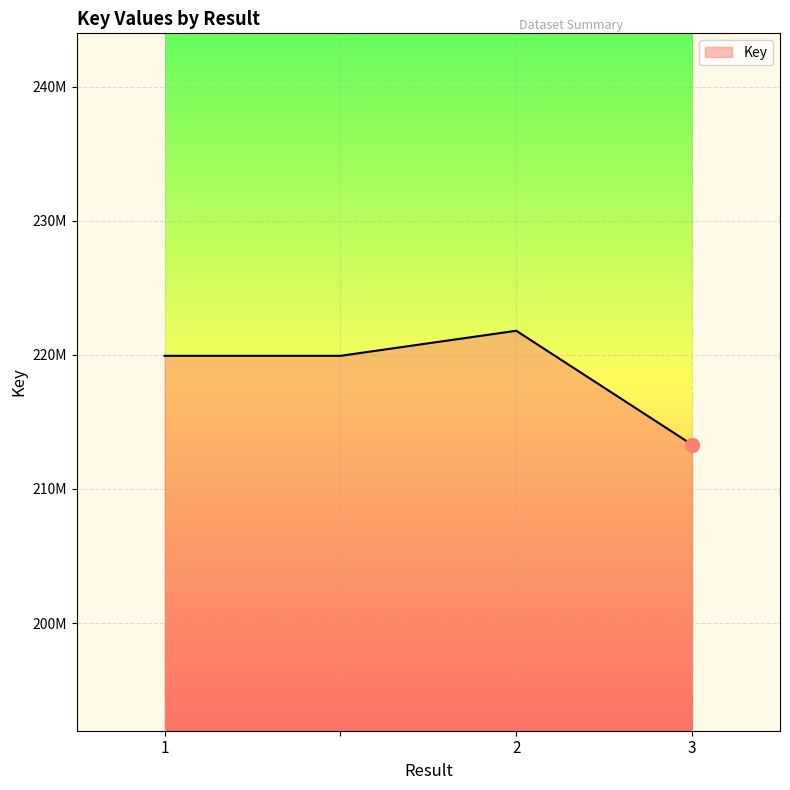

List the labels in order of value, smallest first.

3, 1, , 2